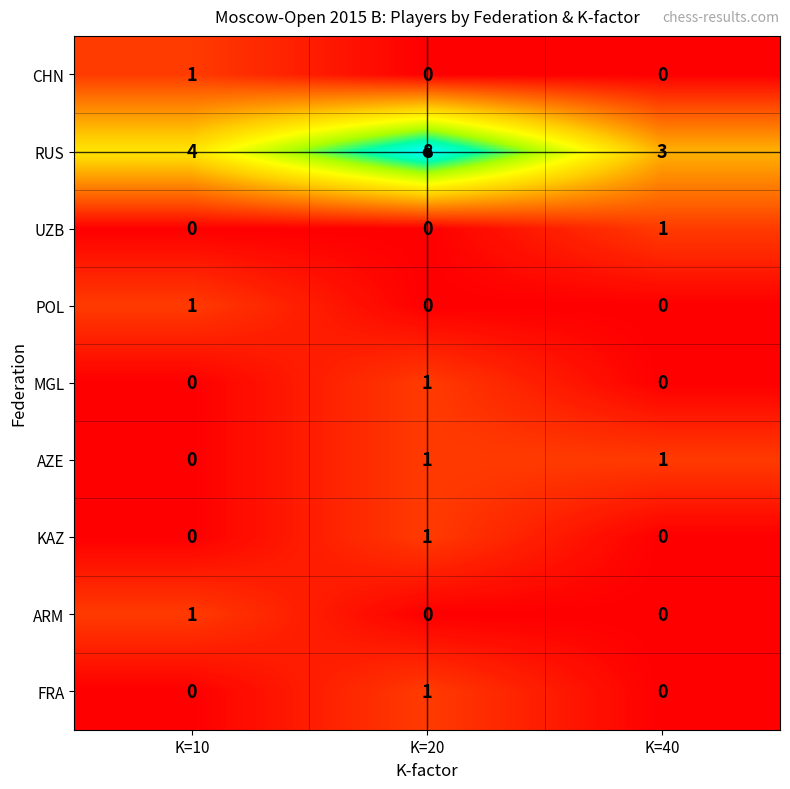

At which category does the chart reach its peak across all series?

K=20